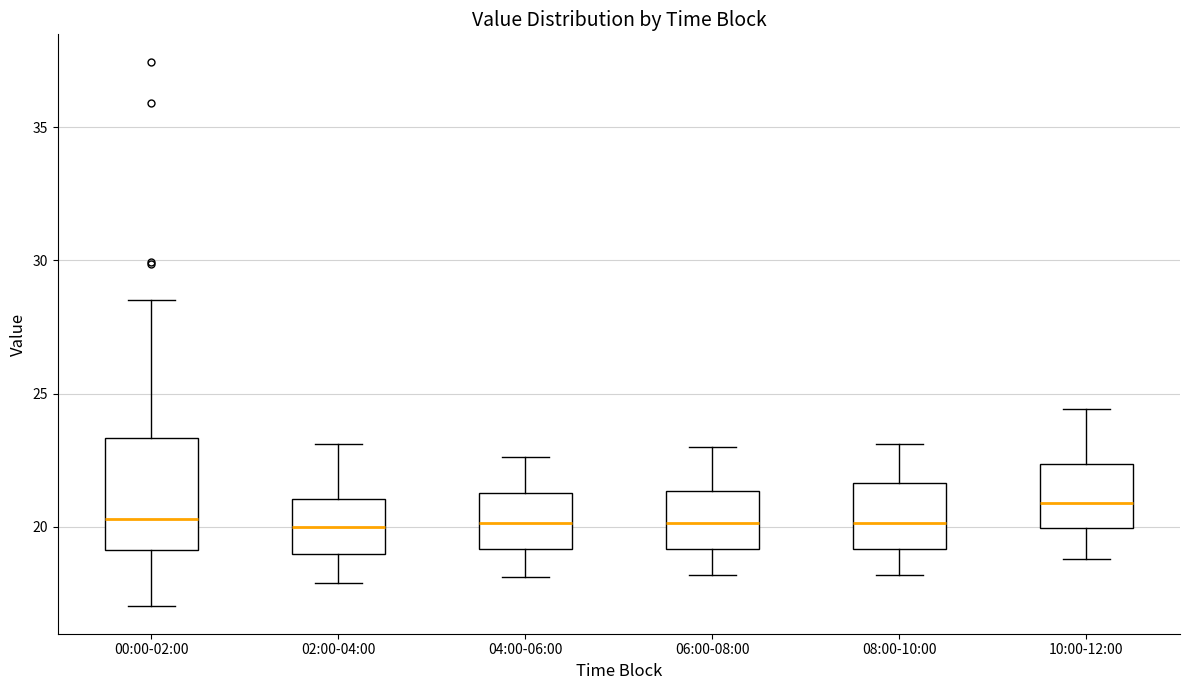

Comparing the boxes themselves (not the whiskers), which one is the tallest?

00:00-02:00